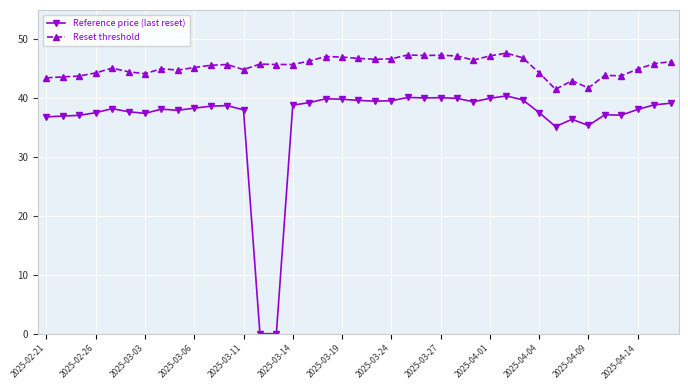

True or false: Reference price (last reset) has more than 0 points higher than both neighbors.

True